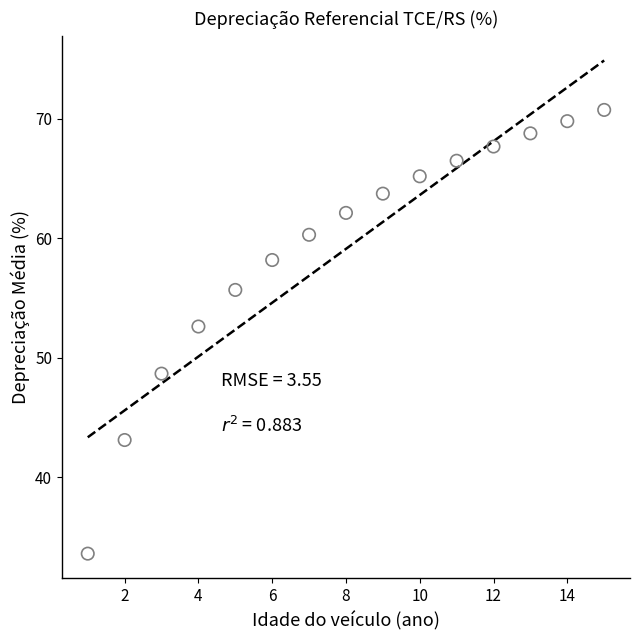

What is the range of Y values (max minus min)?

37.1